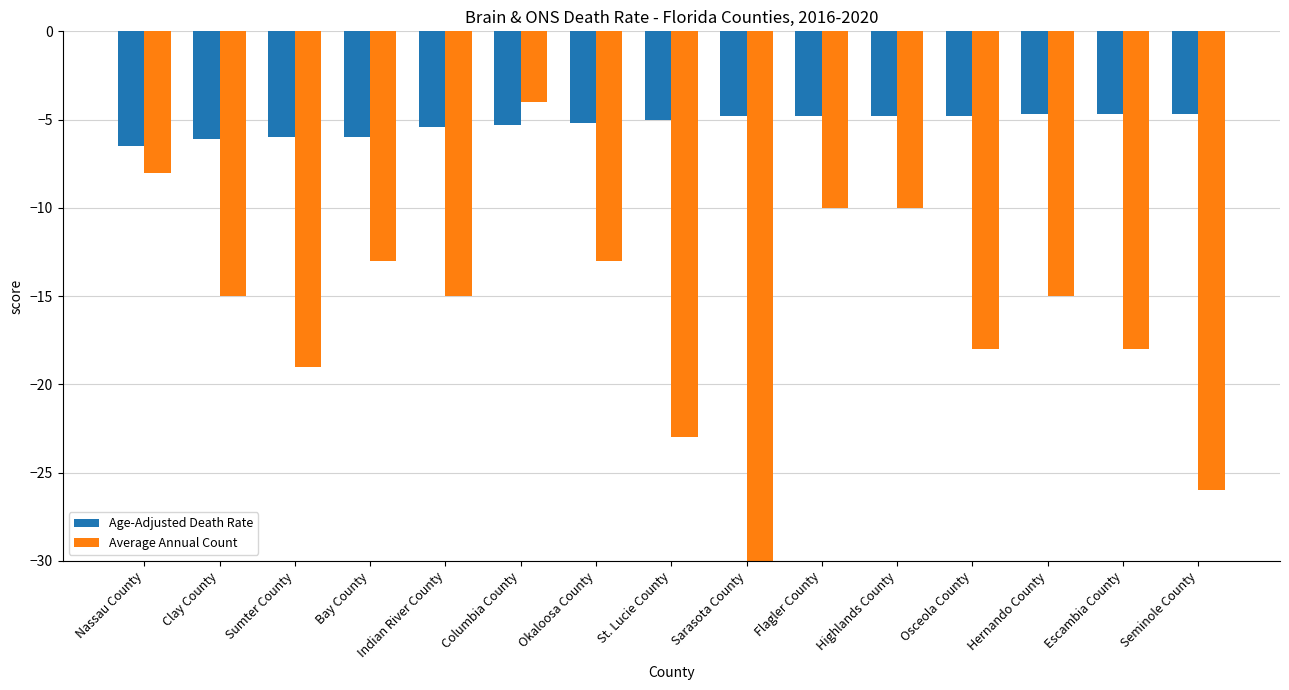

How many bars are there in total?

30